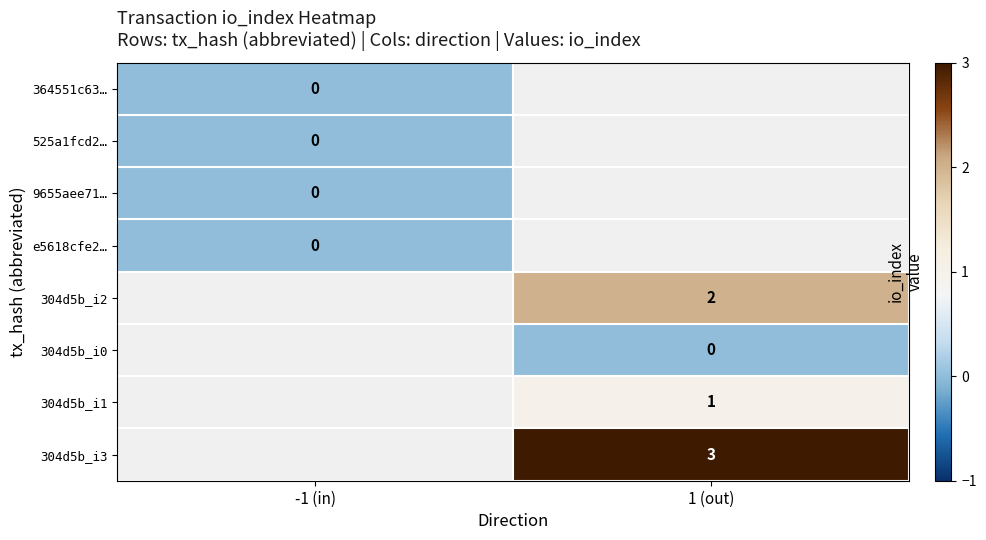

How many data points does each series have?

2